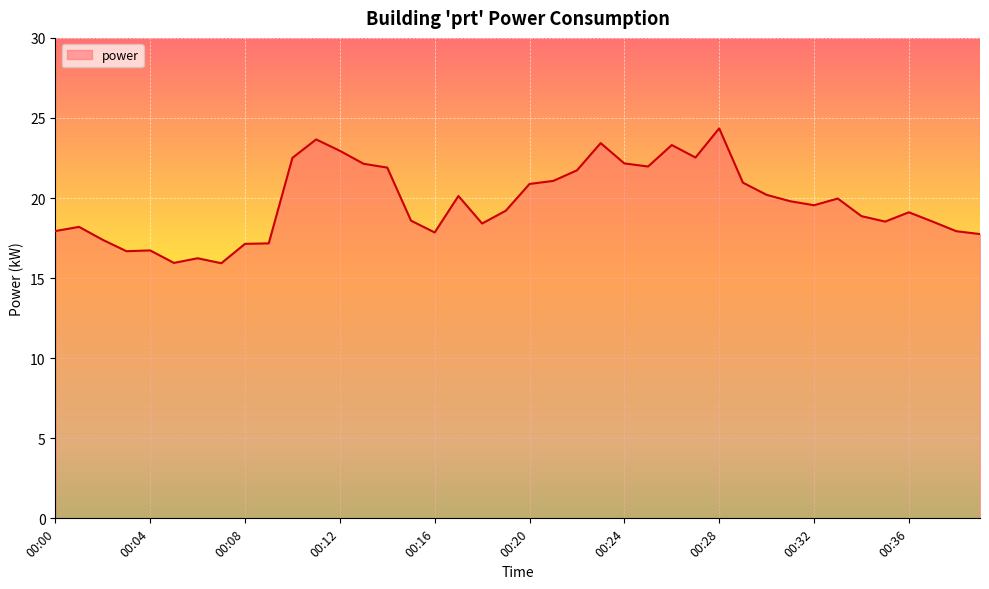

What is the smallest value displayed?

15.9